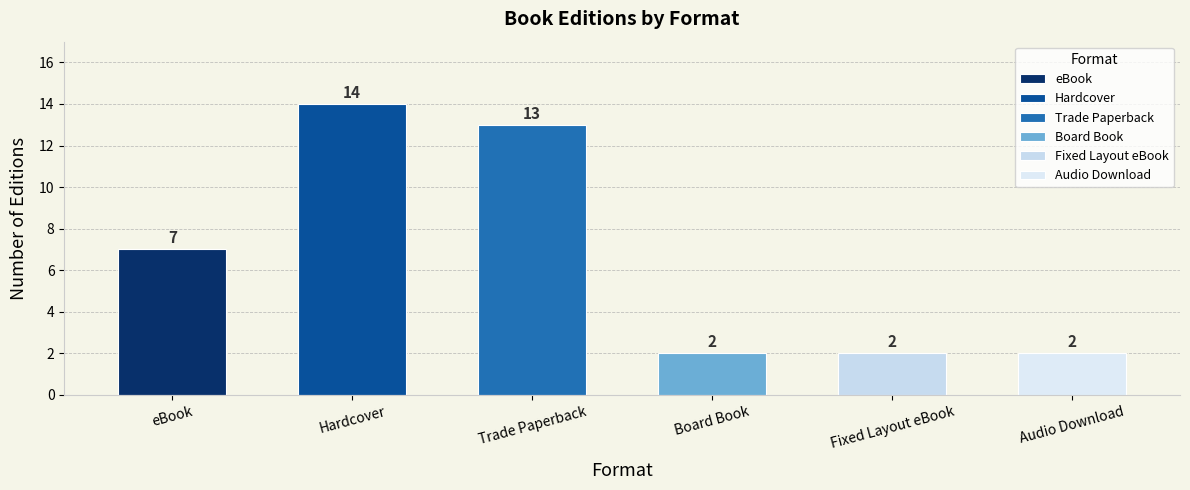

Which category has the highest value across all series?

Hardcover